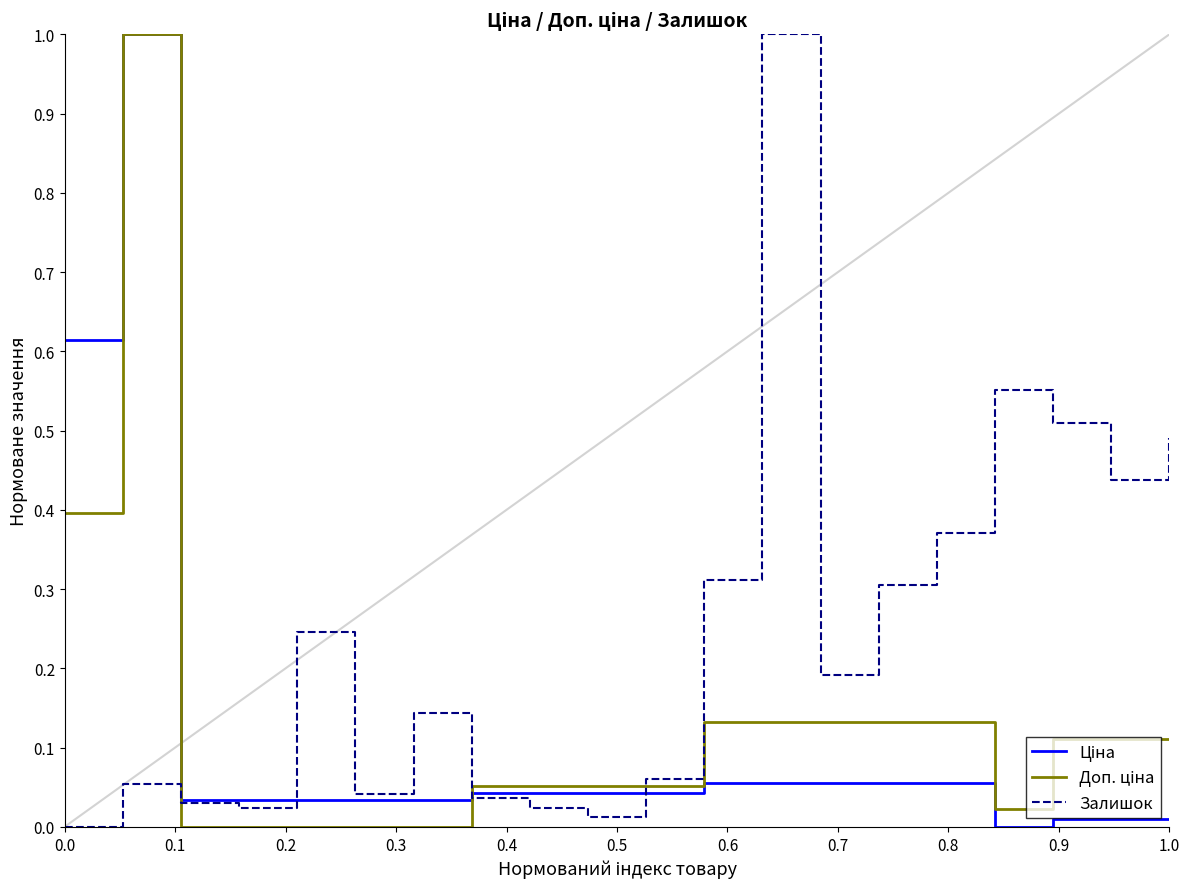

True or false: Залишок has more than 0 points higher than both neighbors.

True